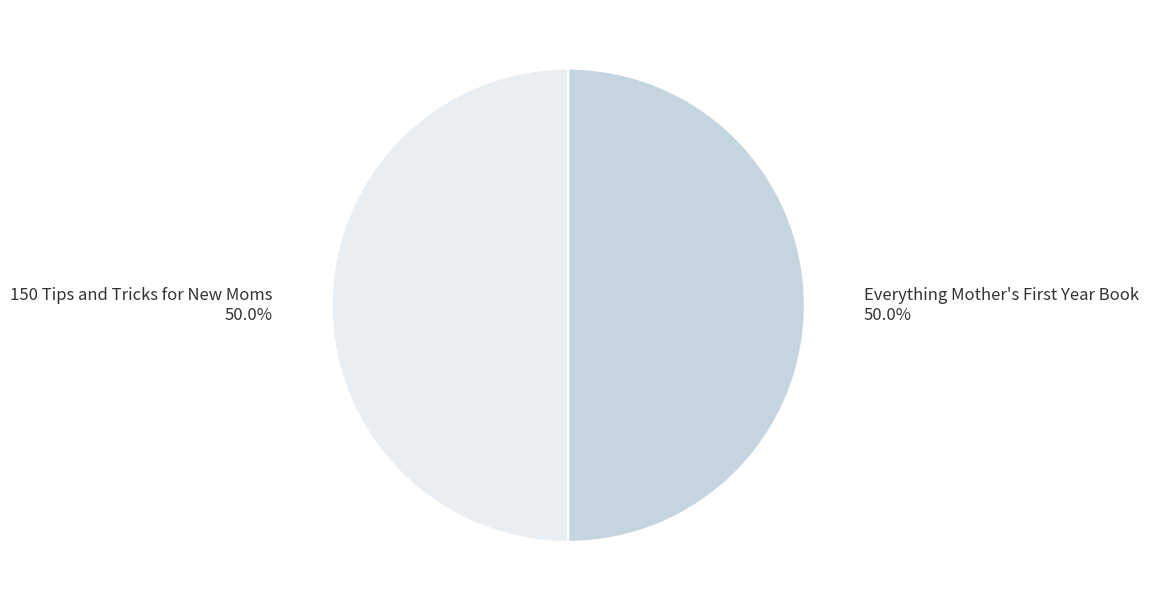

What percentage is NOT represented by 150 Tips and Tricks for New Moms?

50.0%